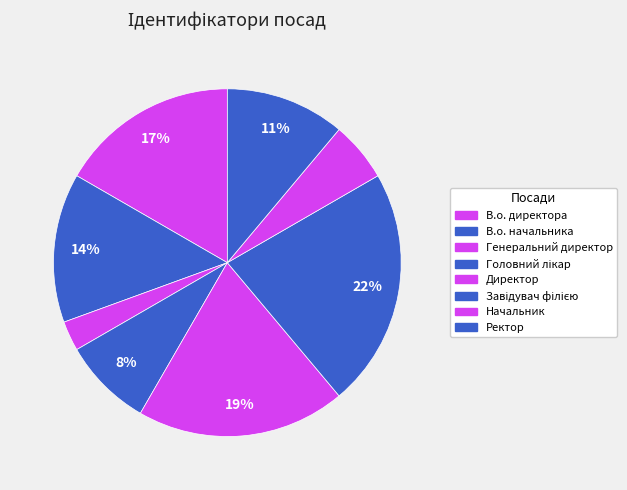

Which category has the biggest portion of the pie?

Завідувач філією